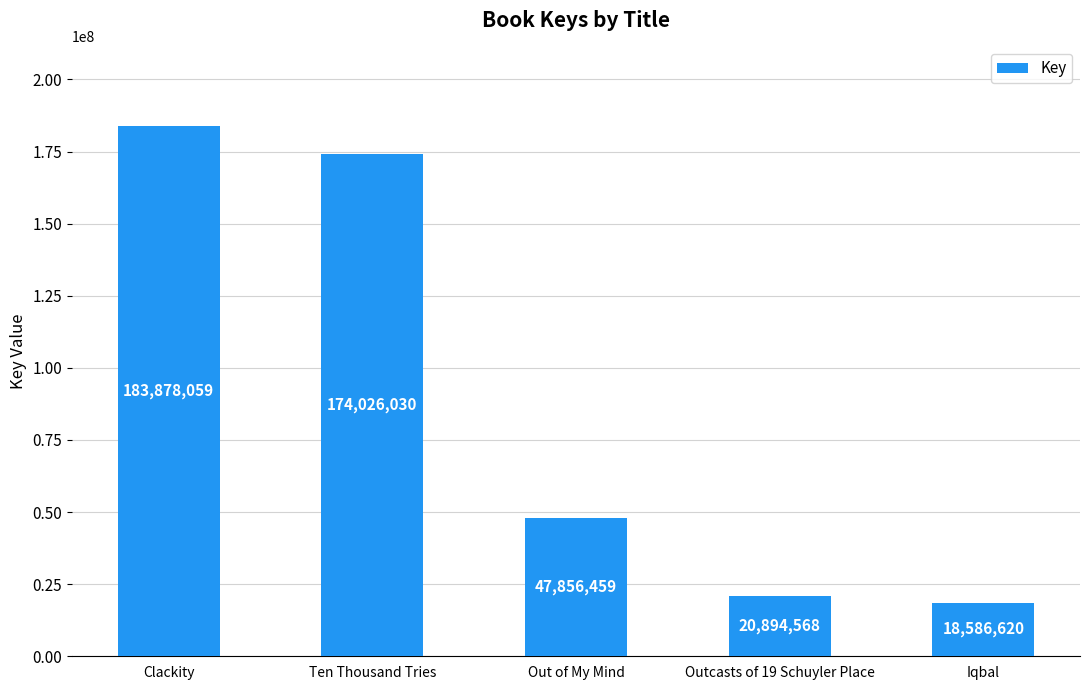

What is the difference between the maximum and minimum values?

165291439